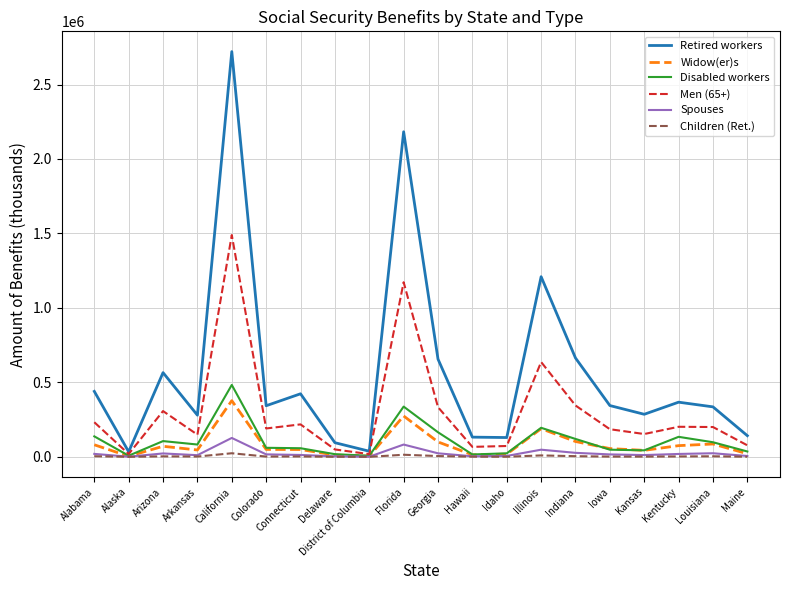

Does the chart have visible grid lines?

Yes